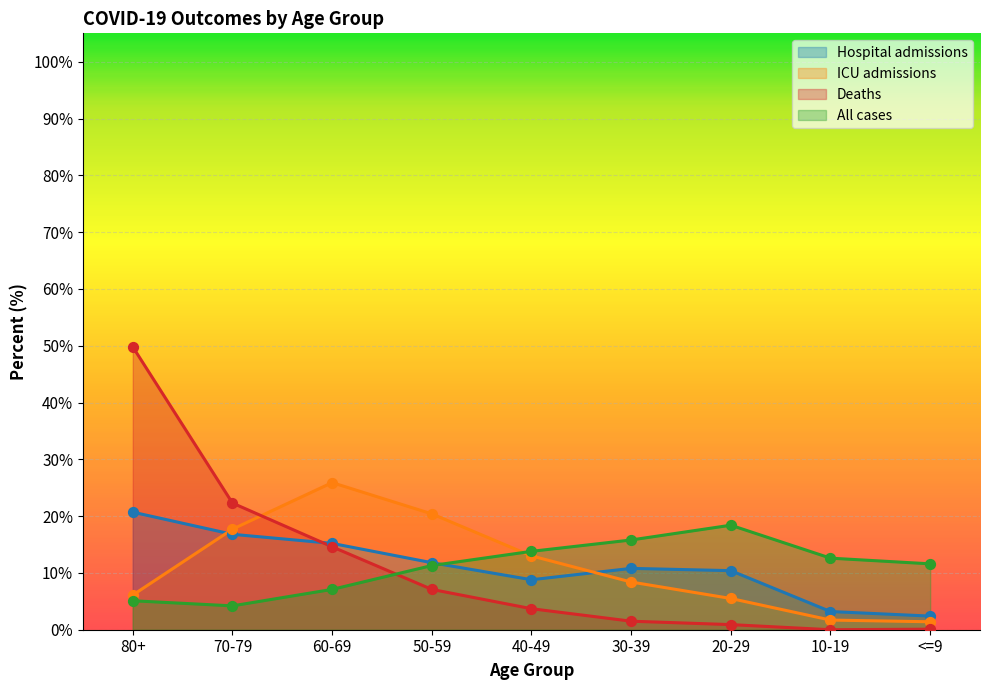

Which series reaches the maximum Y coordinate?

Deaths